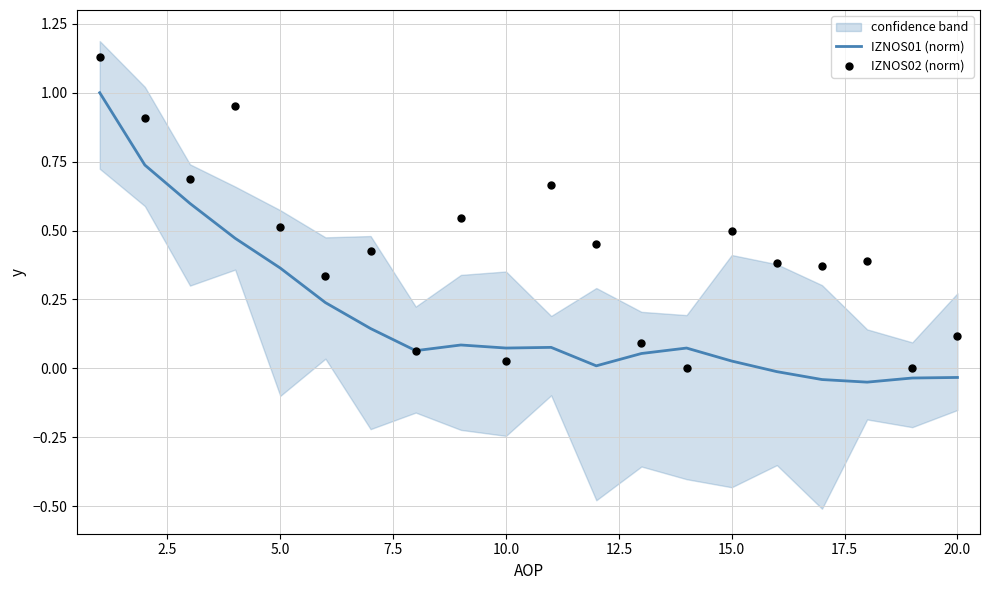

What are all the series names shown in the legend?

IZNOS01 (norm), IZNOS02 (norm)